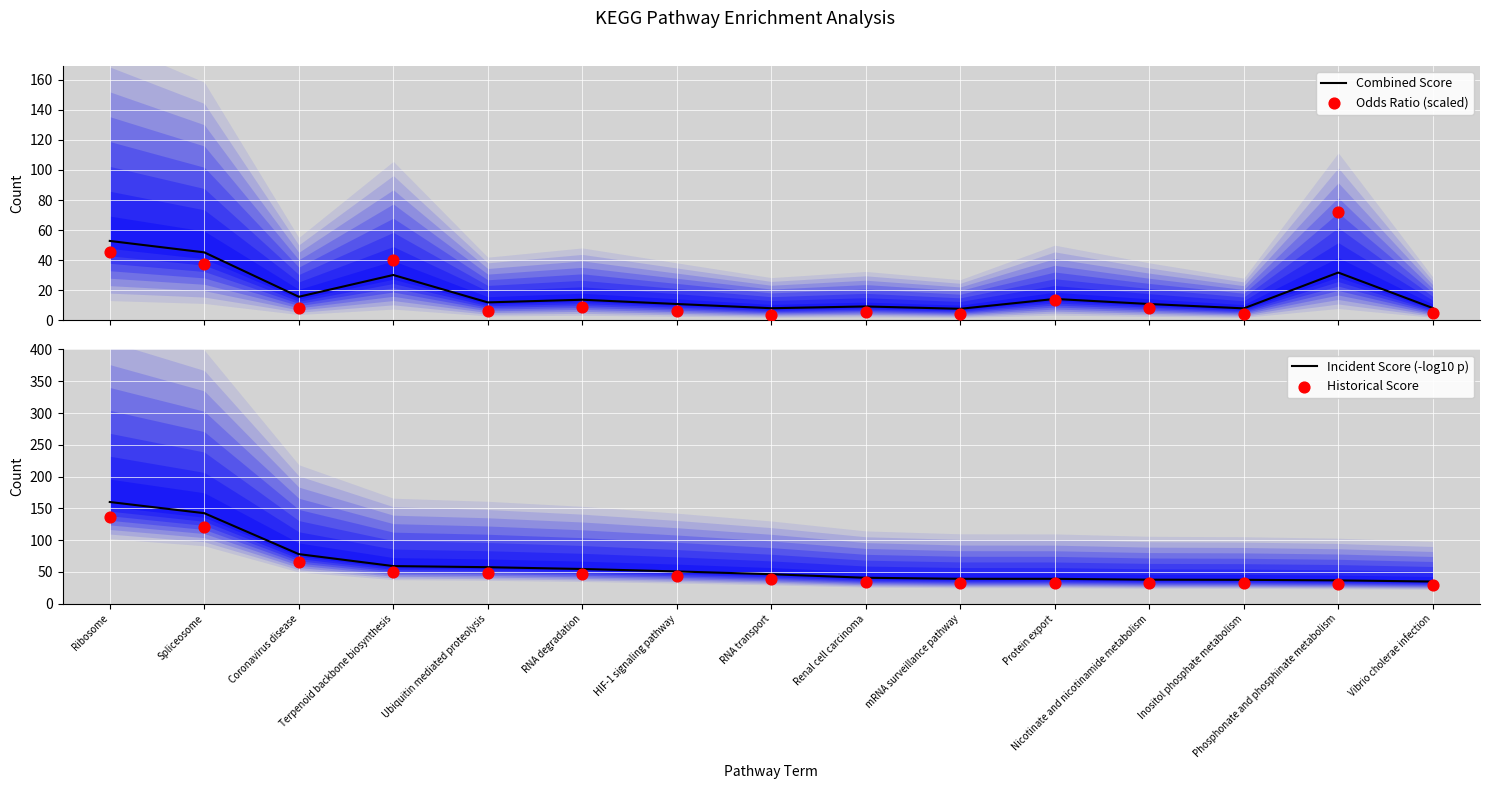

What is the total value across all series at mRNA surveillance pathway?

84.5